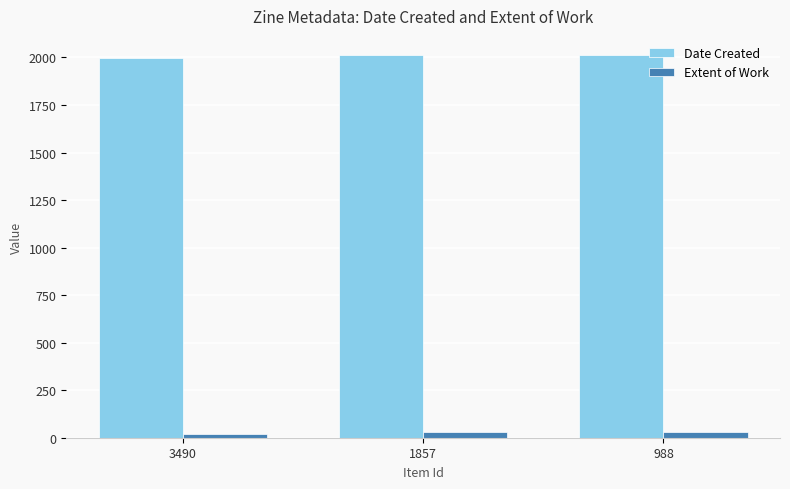

How many Date Created values are between 1997 and 2013?

3